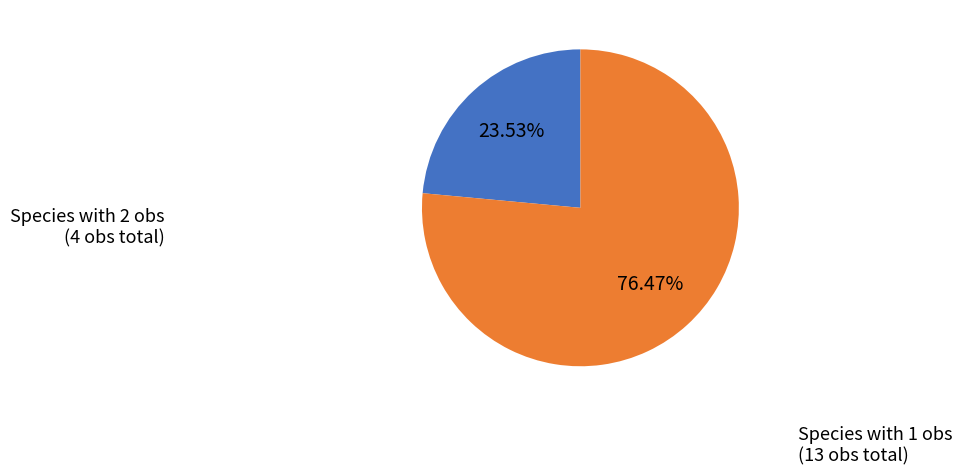

Does any single category account for the majority?

Yes